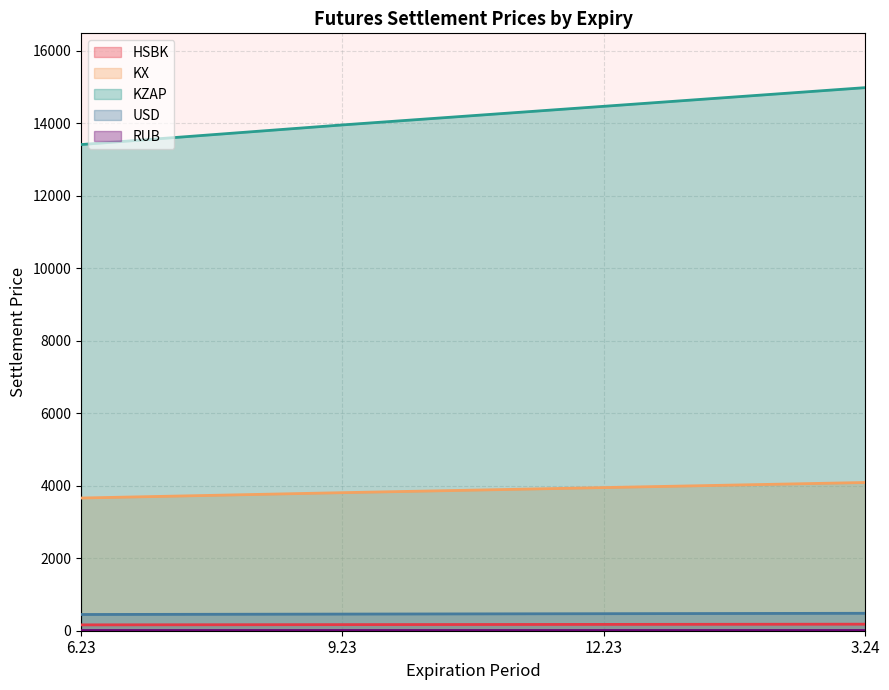

What is the lowest value of the KX series?

3660.2